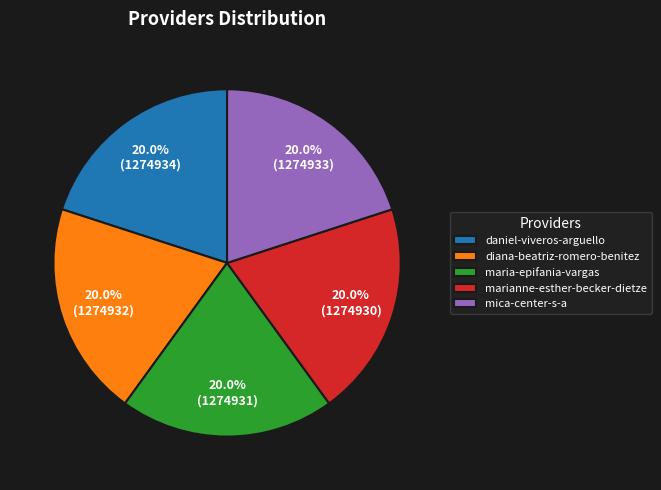

What percentage is the mica-center-s-a slice, to the nearest percent?

20%